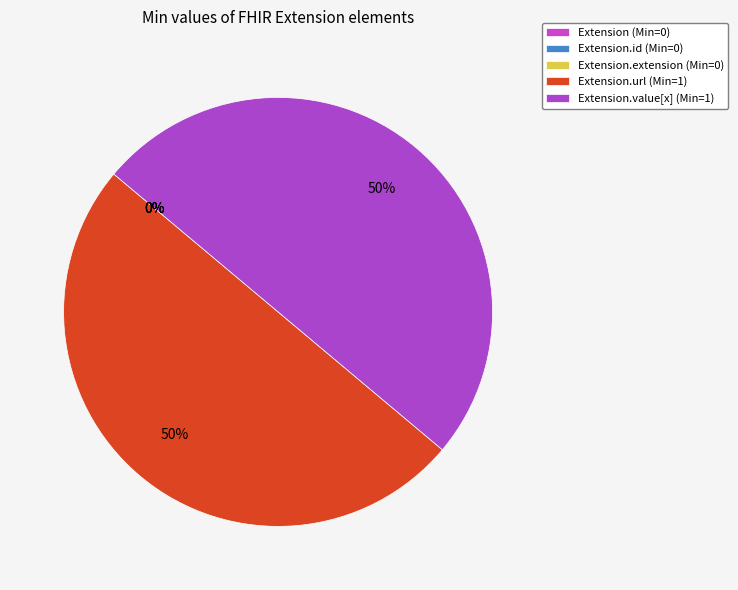

Rank the categories by value from highest to lowest.

Extension.url, Extension.value[x], Extension, Extension.id, Extension.extension